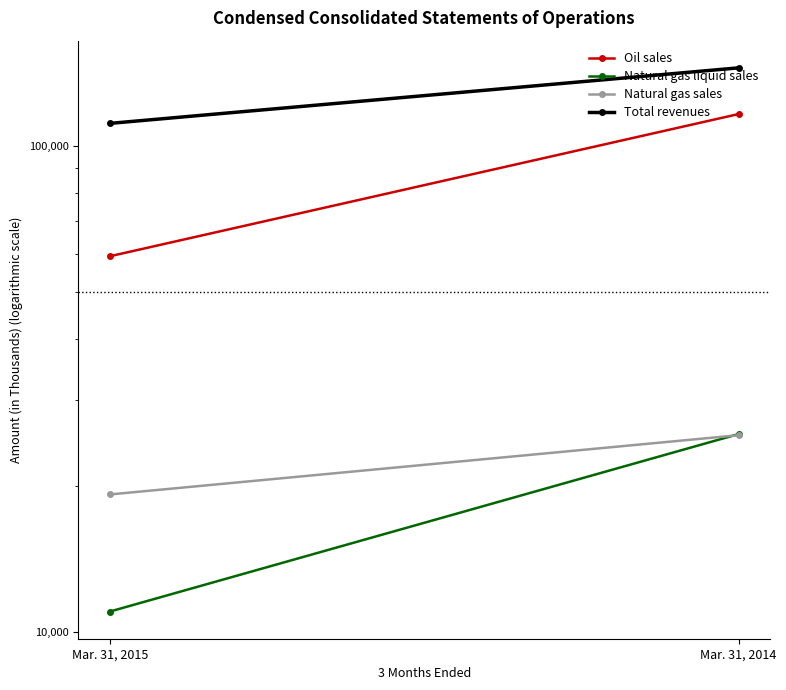

What is the value of the Oil sales point at the 2nd from the left?

116222